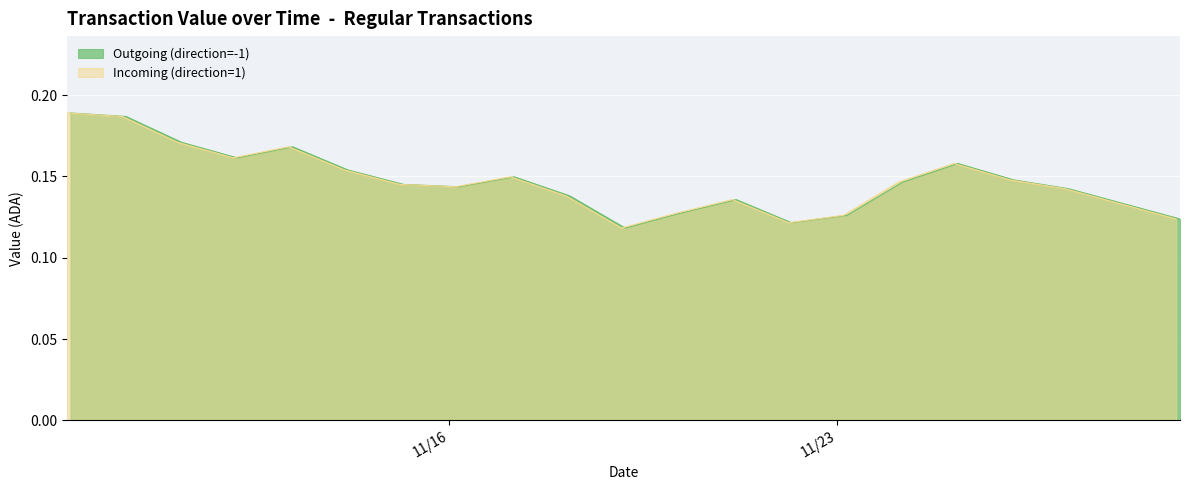

True or false: Incoming (direction=1) has a value of 0.1 at 5.

True